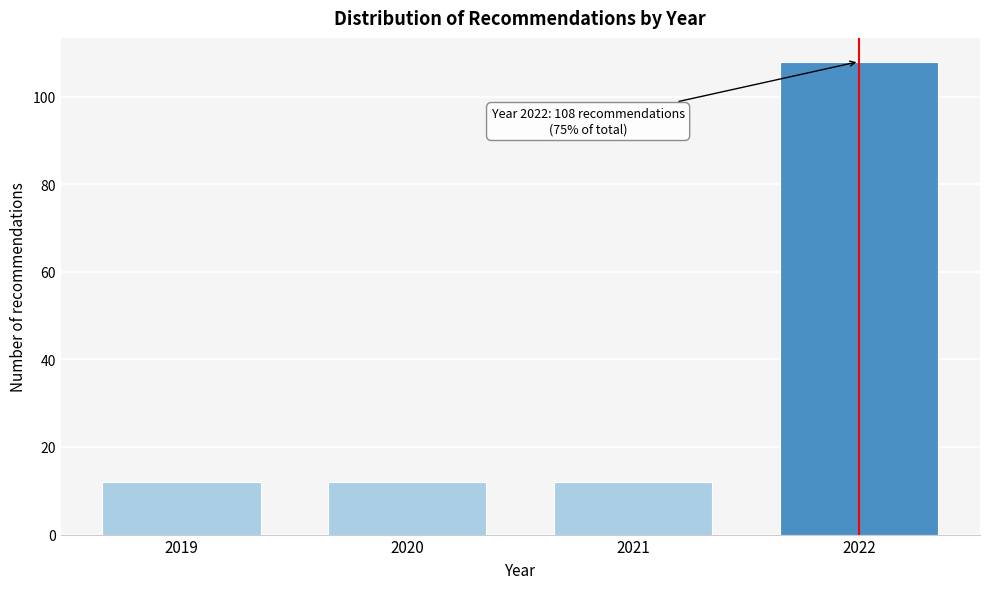

Reading left to right, list all the values displayed in this chart.

2019=12	2020=12	2021=12	2022=108